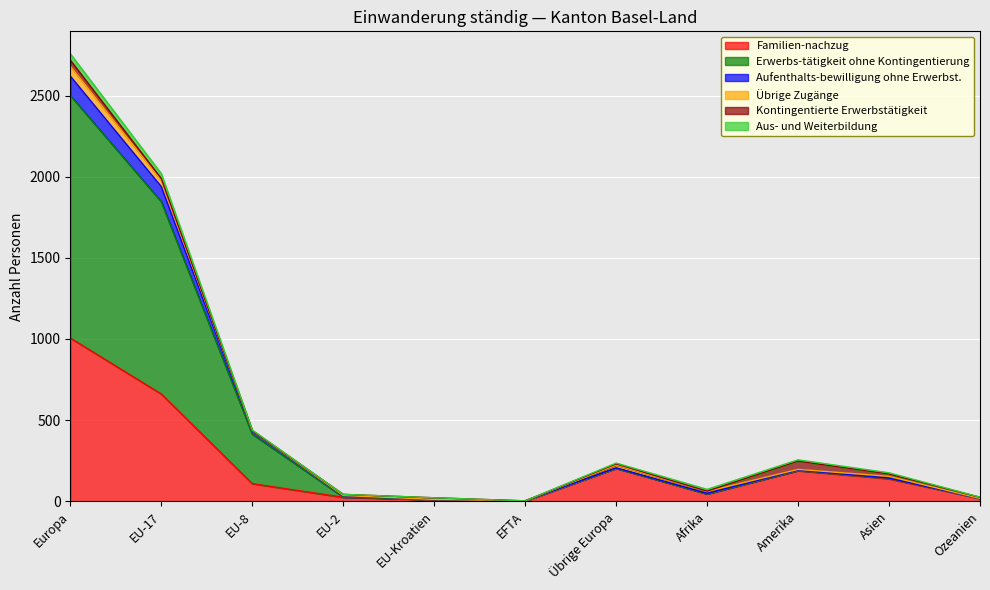

At which label does Aufenthalts-bewilligung ohne Erwerbst. reach its peak?

Europa